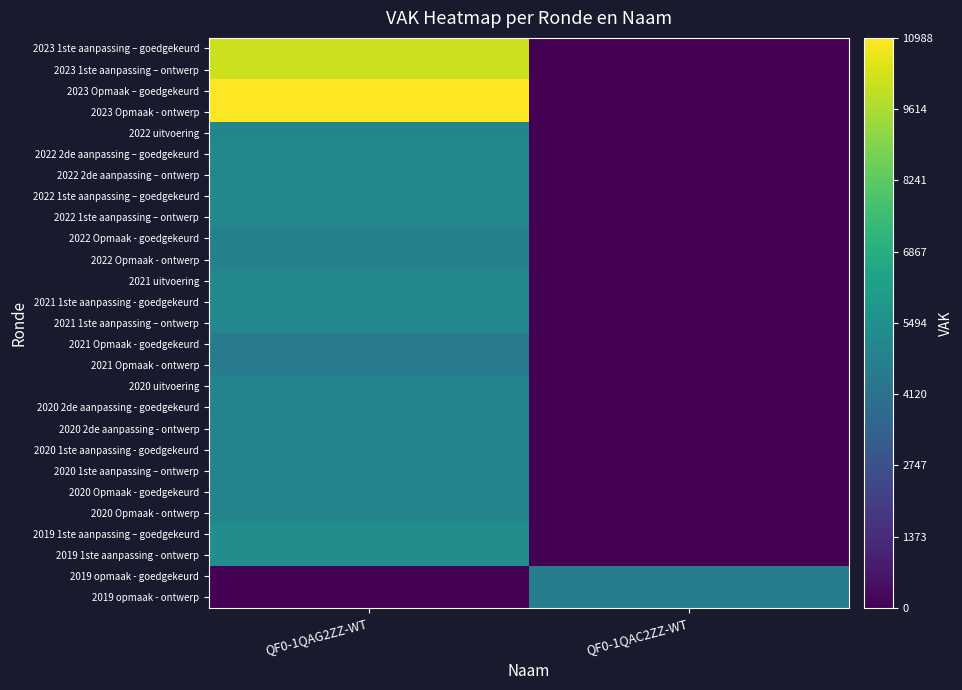

Which label corresponds to the largest value in the chart?

QF0-1QAG2ZZ-WT